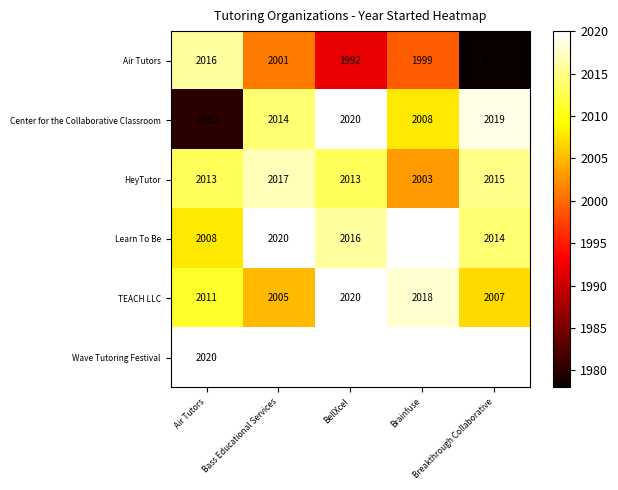

What is the total value across all series at Air Tutors?

12048.0